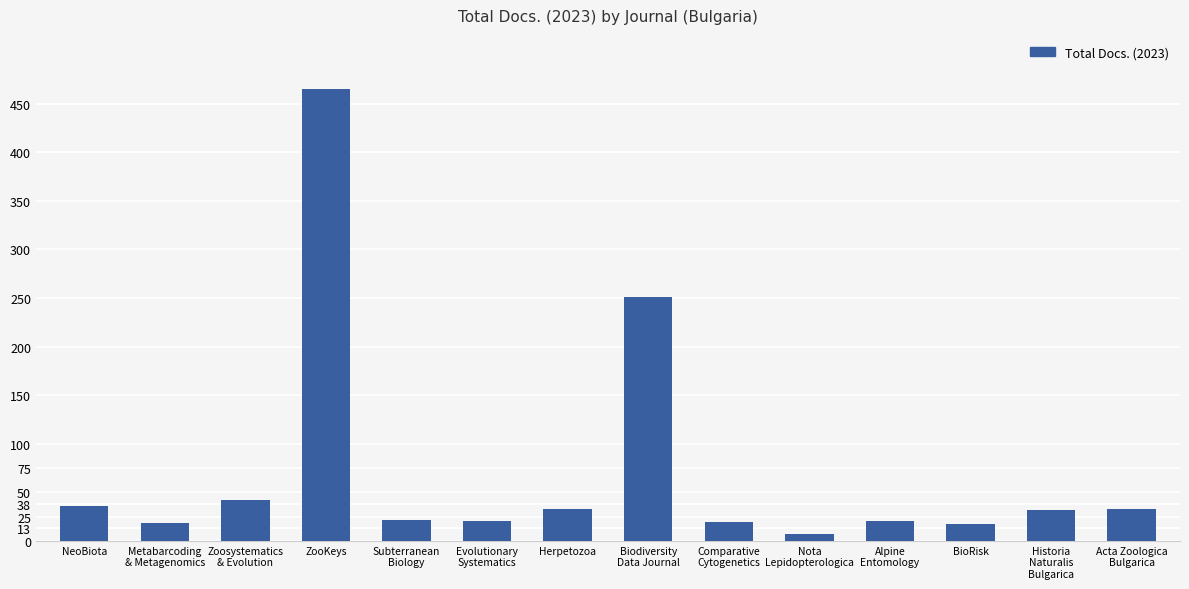

The chart shows a value of 14 at Herpetozoa. True or false?

False